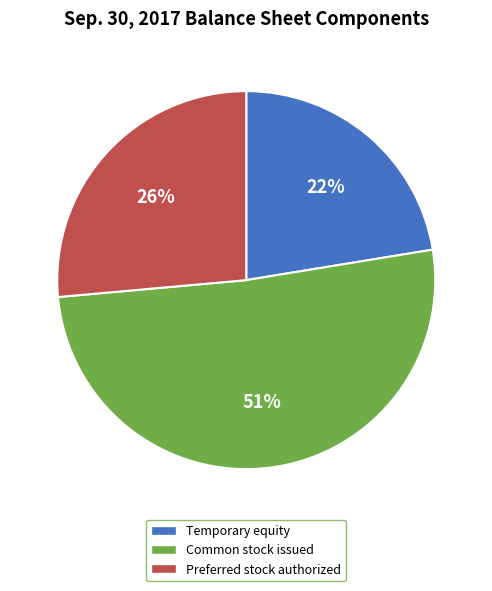

Is there any slice that represents more than half of the pie?

Yes